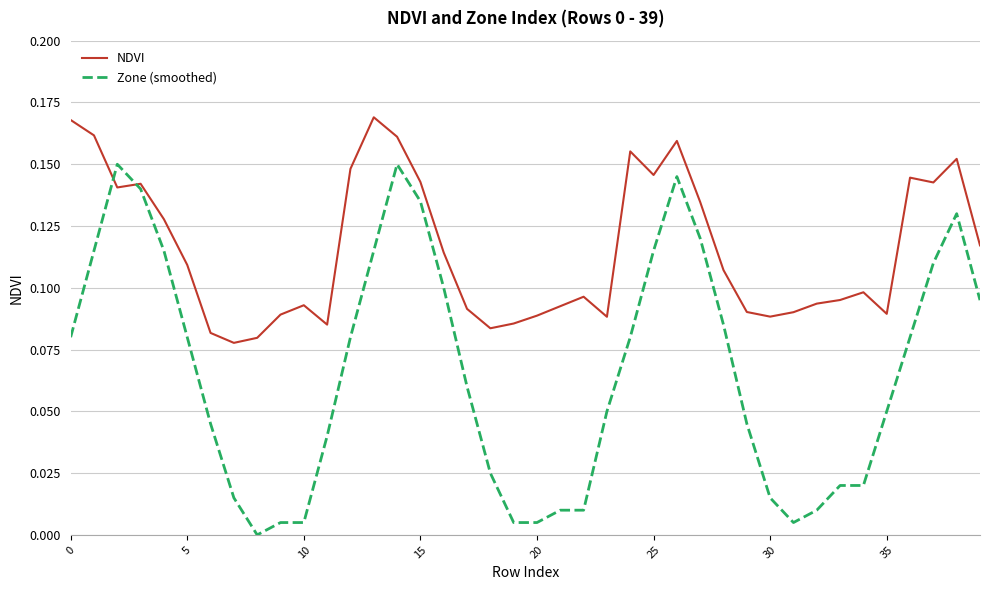

Rank the series by their maximum value, from lowest to highest.

Zone (smoothed), NDVI